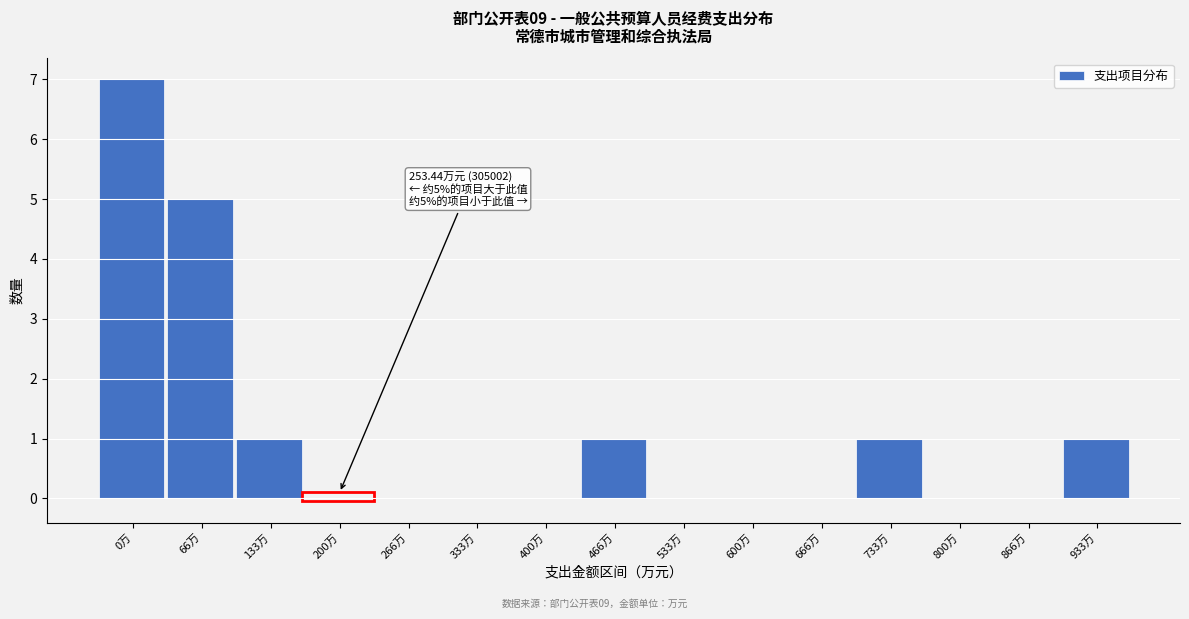

Reading right to left, list all the values displayed in this chart.

933万=1	866万=0	800万=0	733万=1	666万=0	600万=0	533万=0	466万=1	400万=0	333万=0	266万=0	200万=0	133万=1	66万=5	0万=7